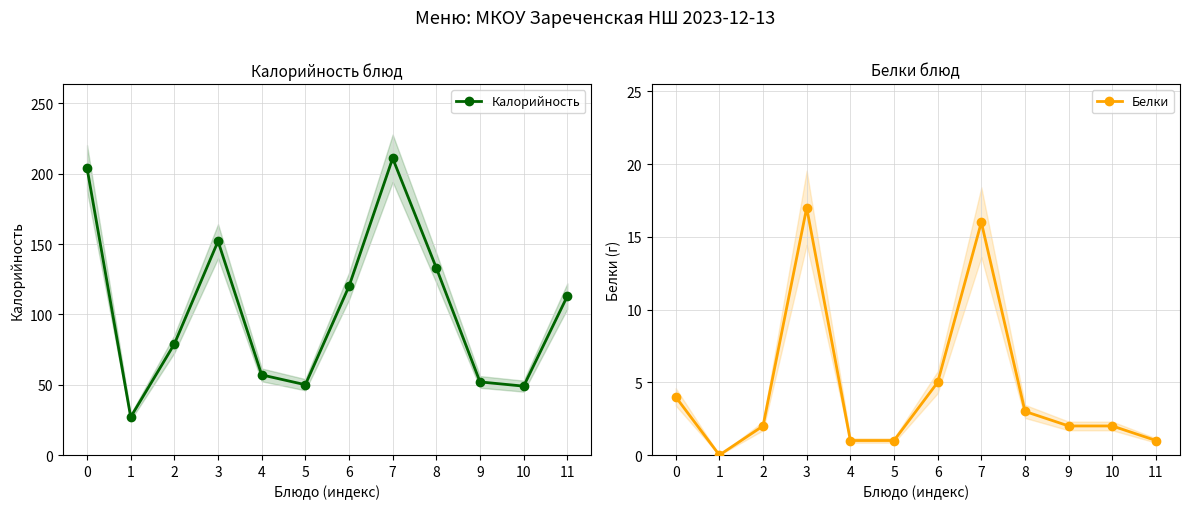

Which series changed the most between 6 and 9?

Калорийность